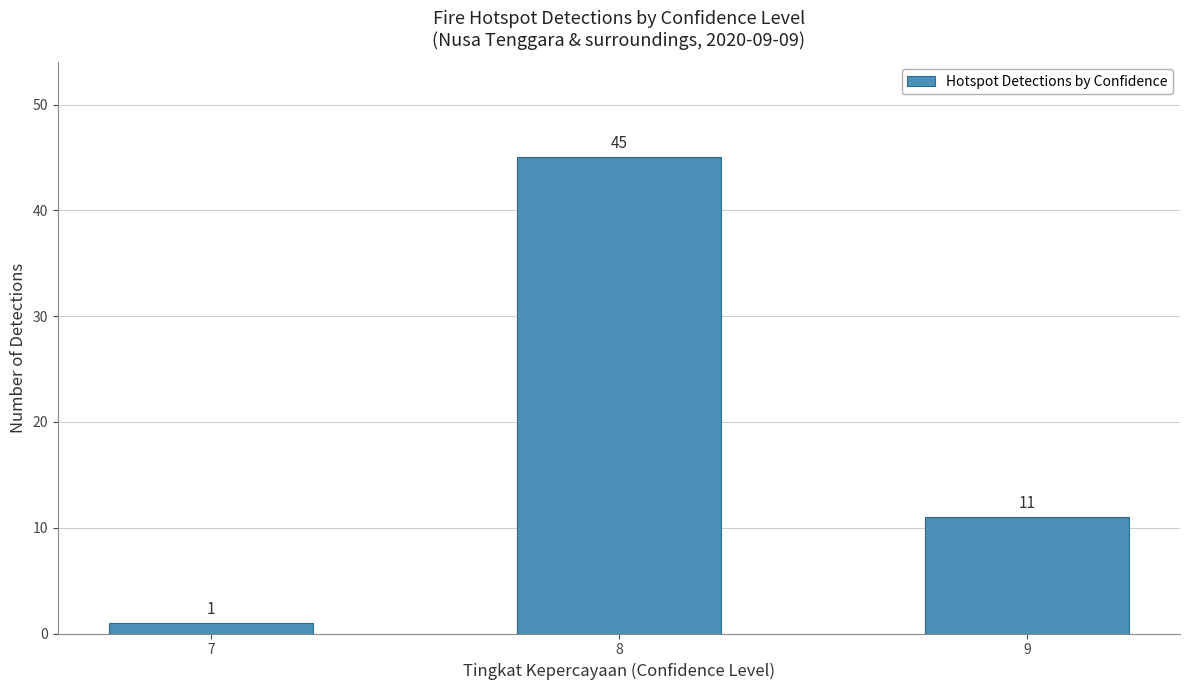

Rank the categories by value from highest to lowest.

8, 9, 7